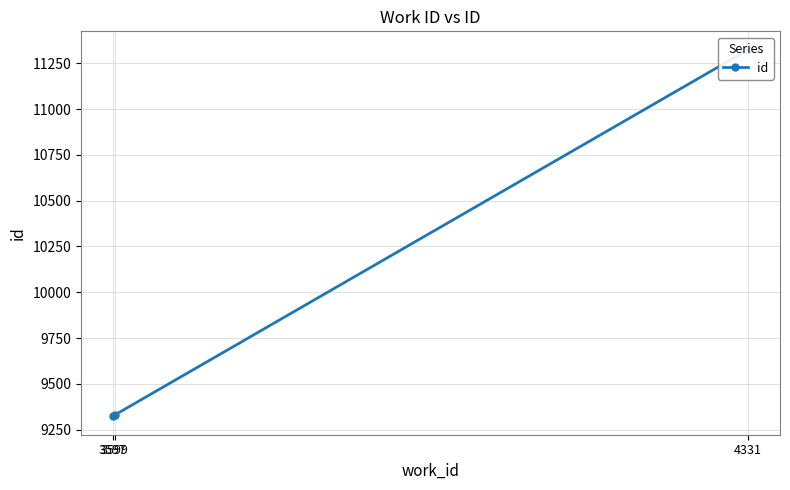

The value at 4331 is 4968. True or false?

False